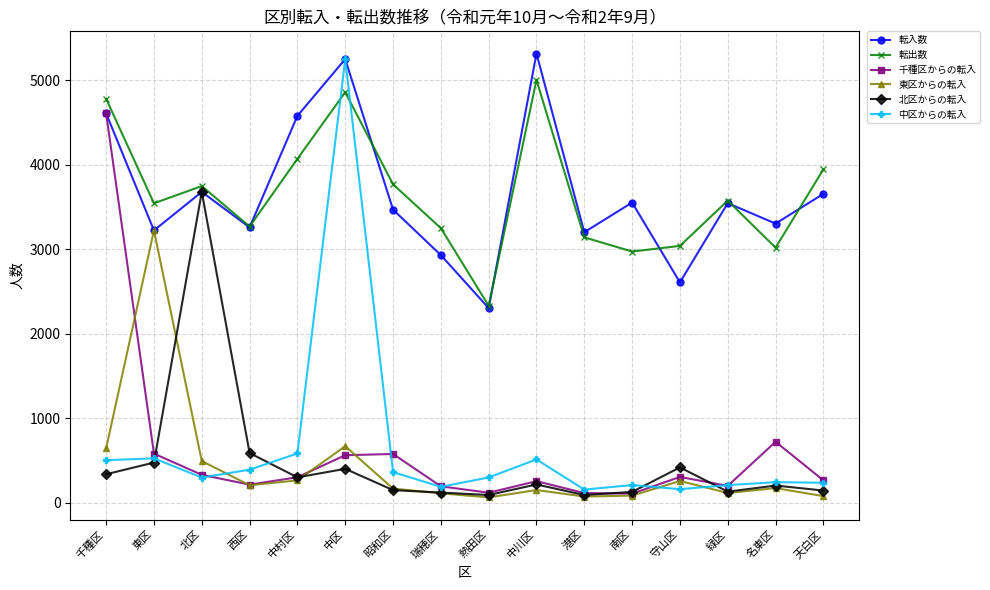

The 転出数 series shows 5004 at 中川区. True or false?

True